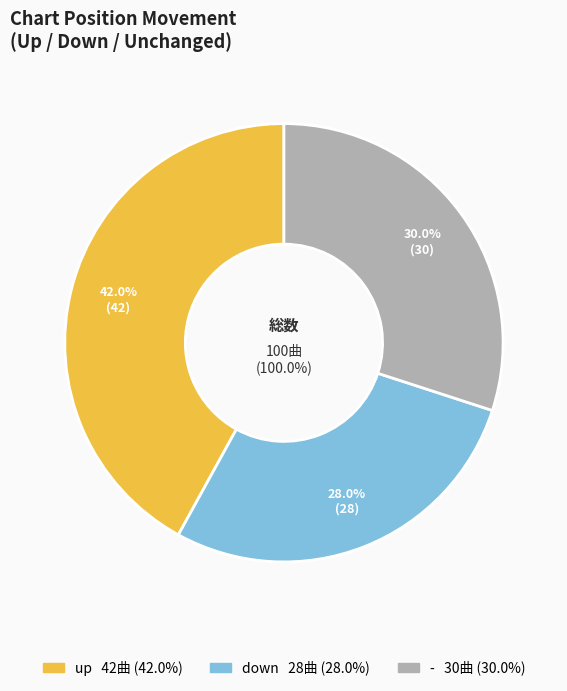

The down slice represents 28% of the pie. True or false?

True